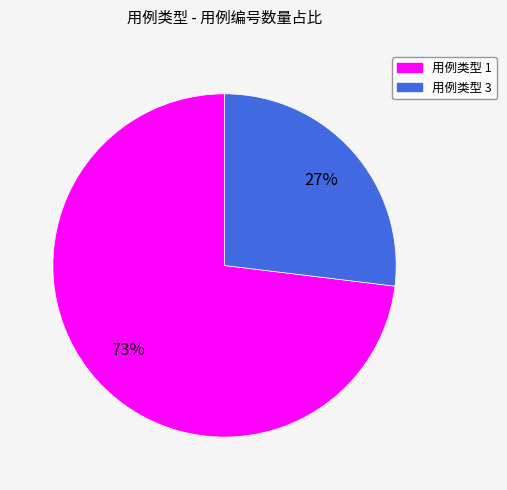

To the nearest percent, what is the average slice percentage?

50%